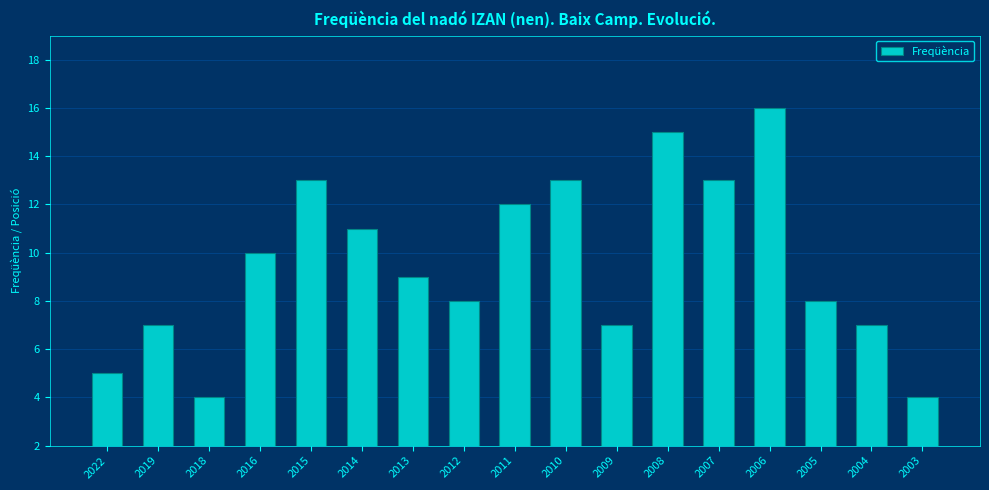

Are the bars horizontal?

No